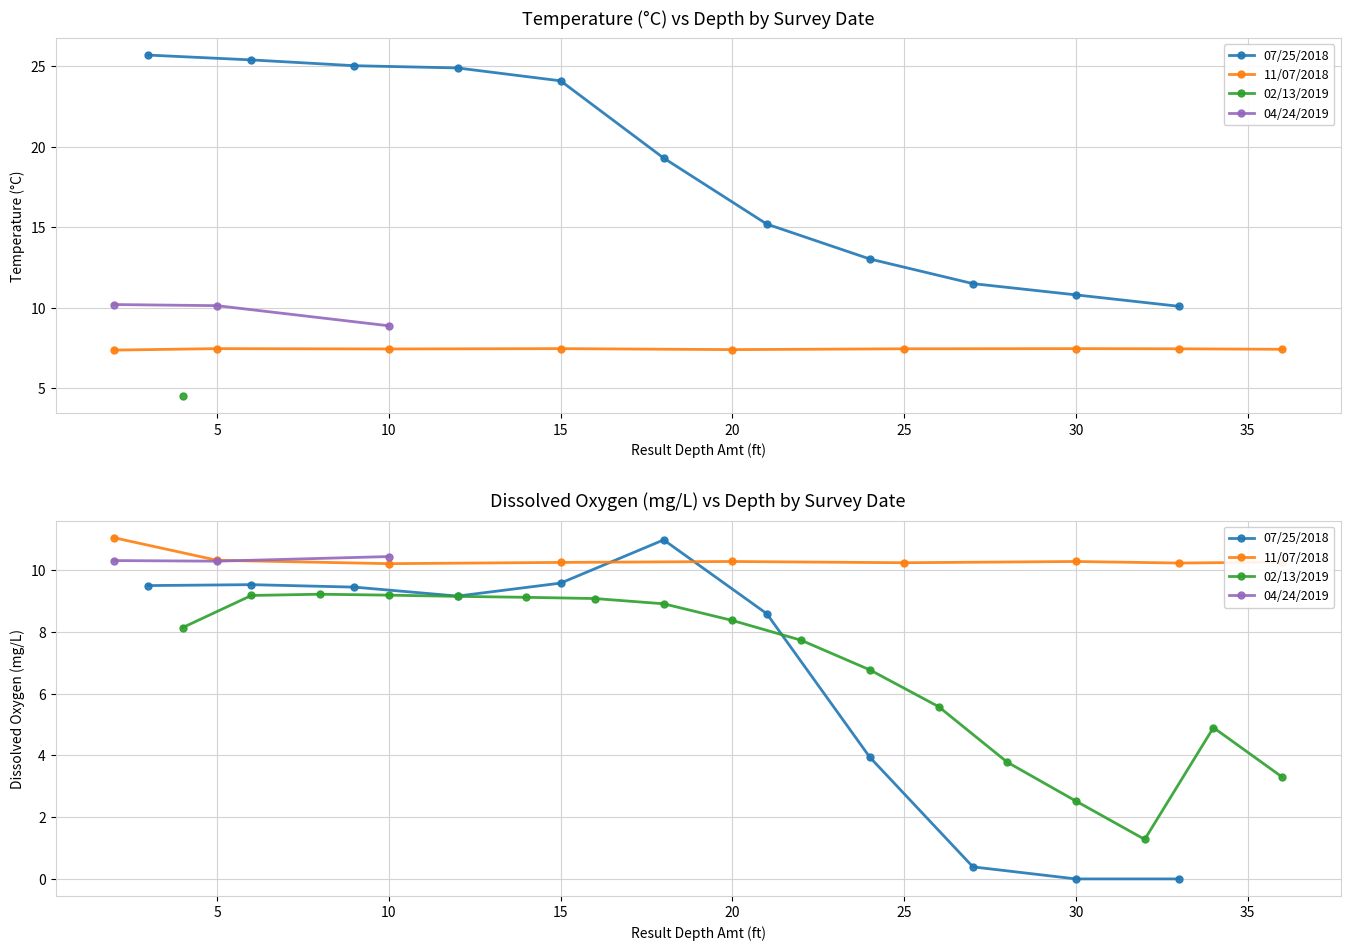

What is the highest value of the Dissox series?

11.1